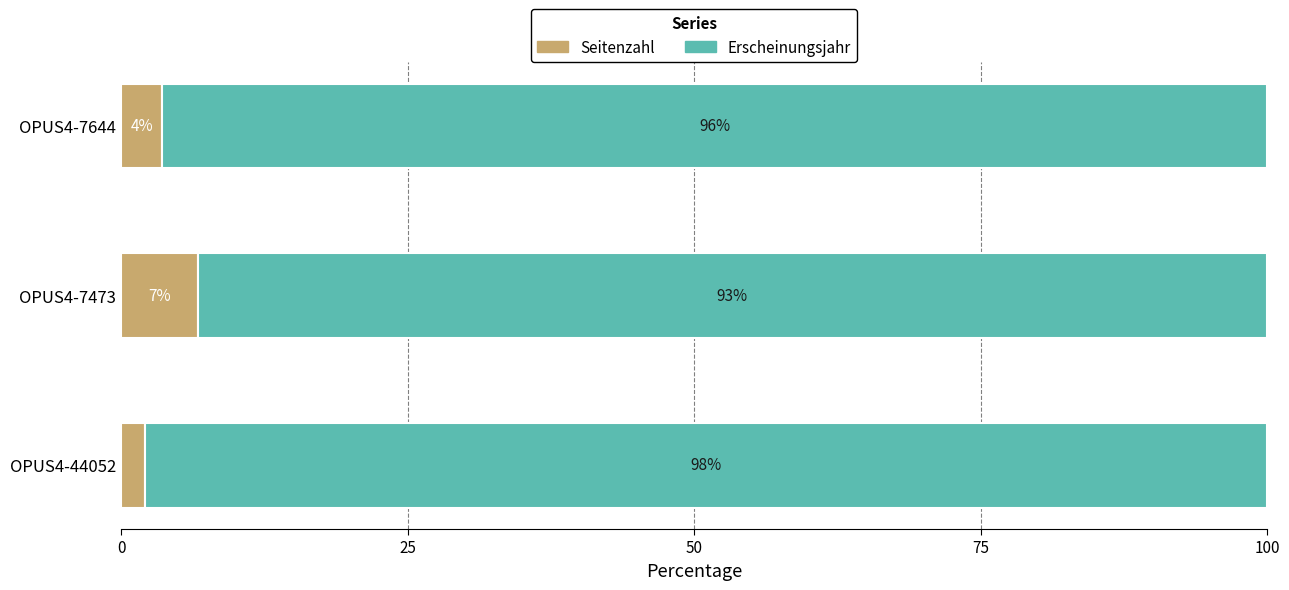

What is the maximum value for Seitenzahl?

6.7